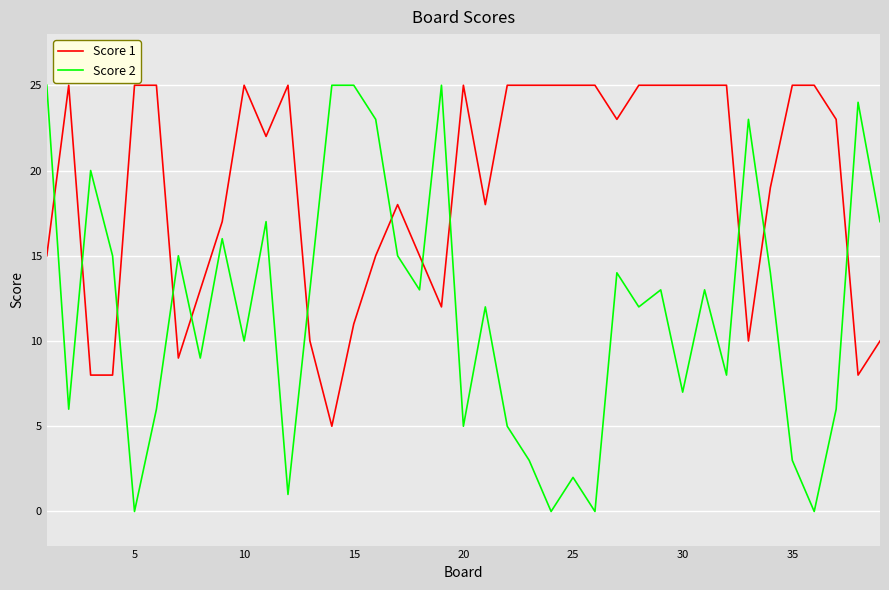

What is the sum of all Score 1 values?

739